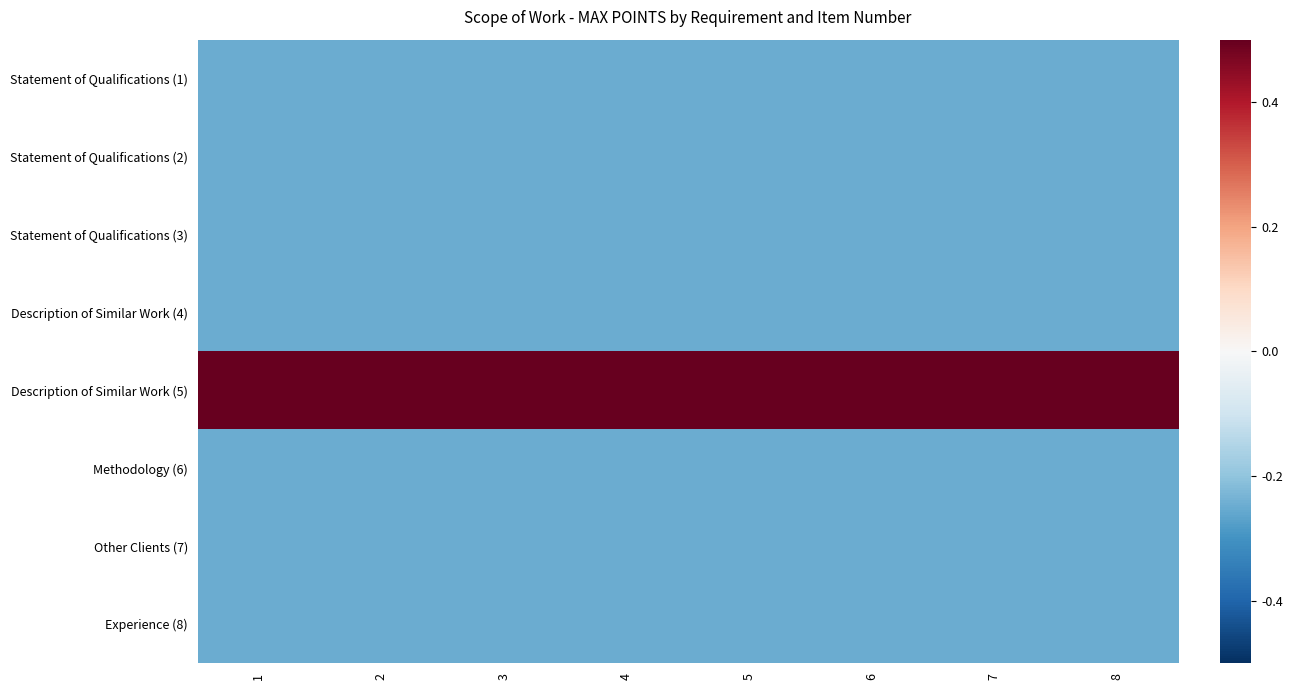

How many distinct data groups are displayed?

8